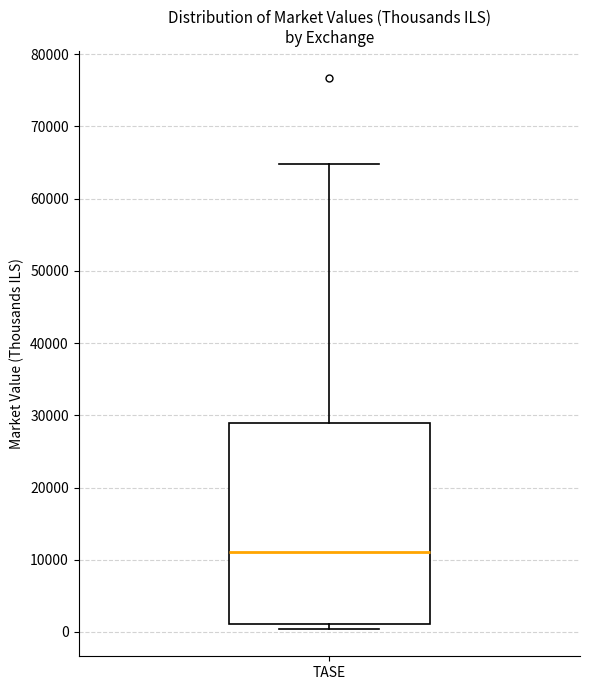

Where is the lower edge of the box for TASE on the y-axis? The values are not printed on the chart, so give them approximately, as read against the axis.

1000